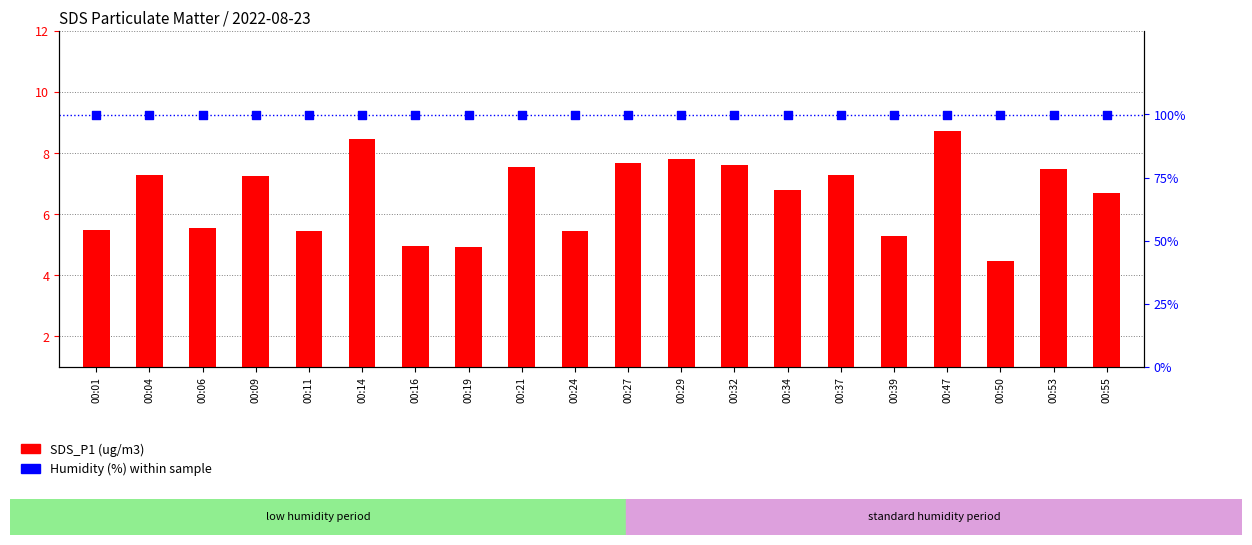

Is the value of Humidity at 00:06 greater than the value of SDS_P1 at 00:11?

Yes